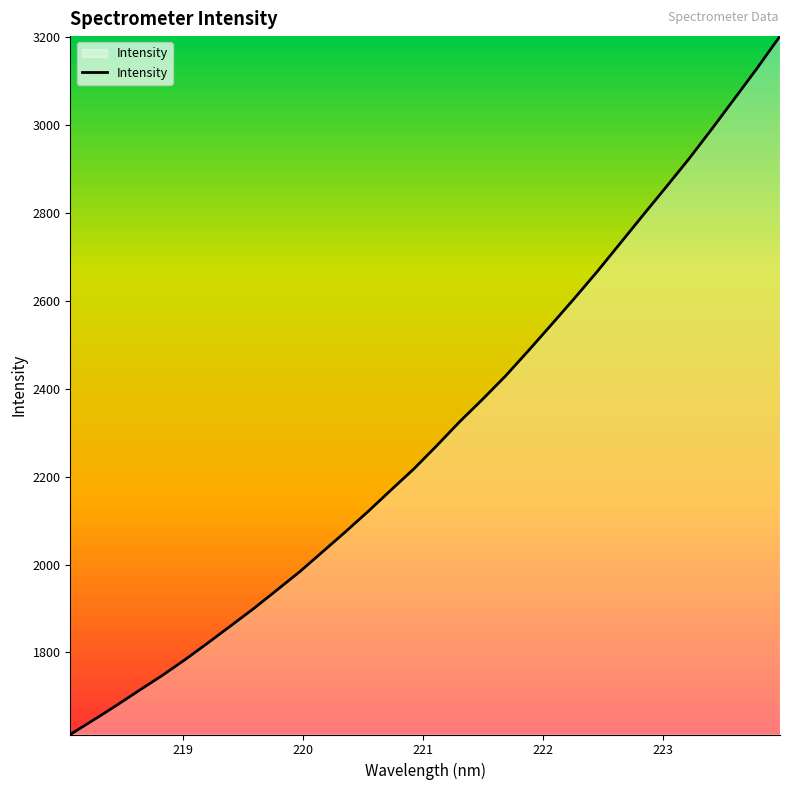

What is the maximum value shown in the chart?

3203.1